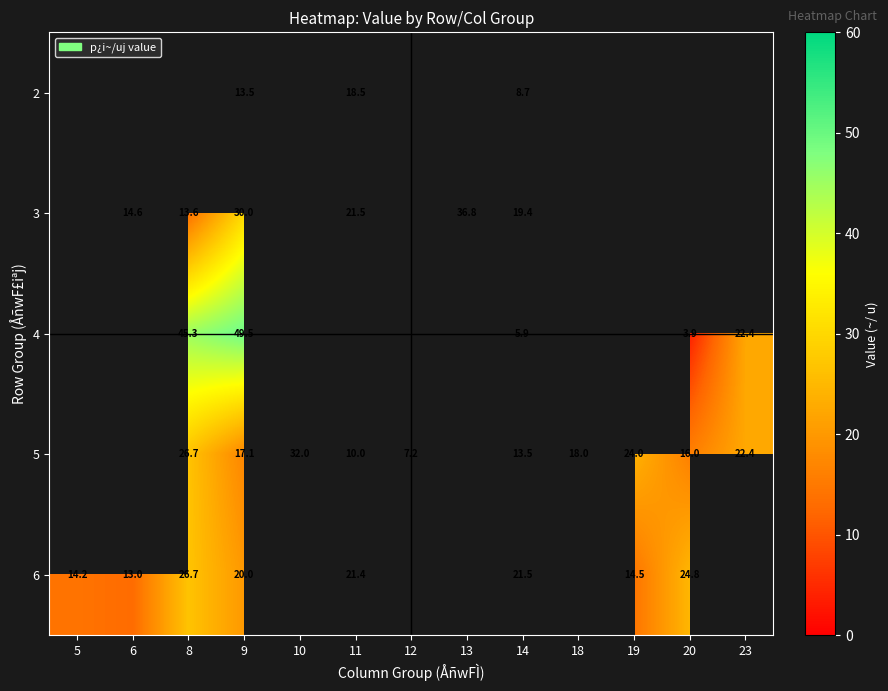

Is it true that 4 equals 6.4 at 20?

False